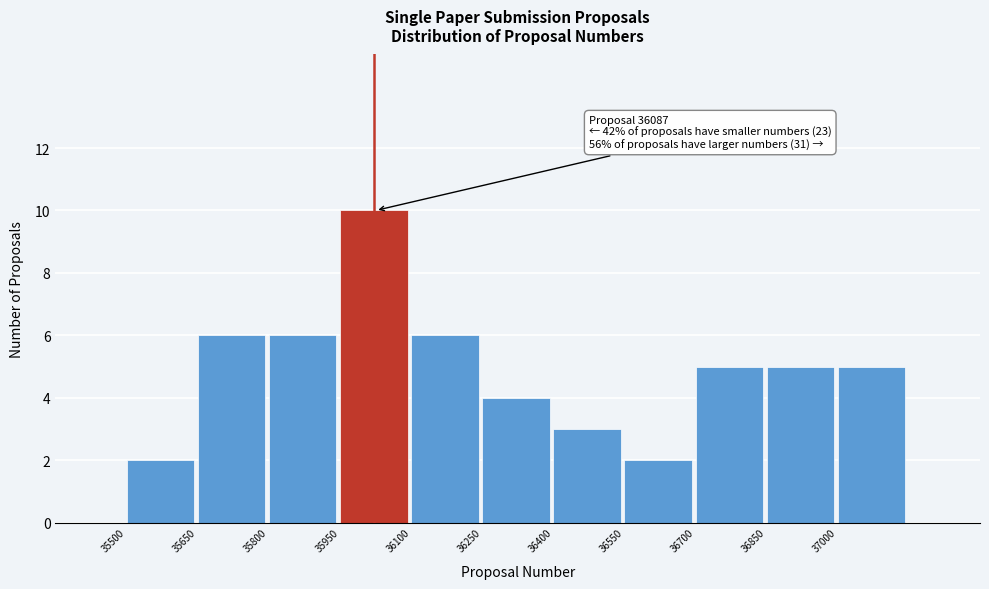

Which range on the x-axis has the tallest bar?

35950 to 36100